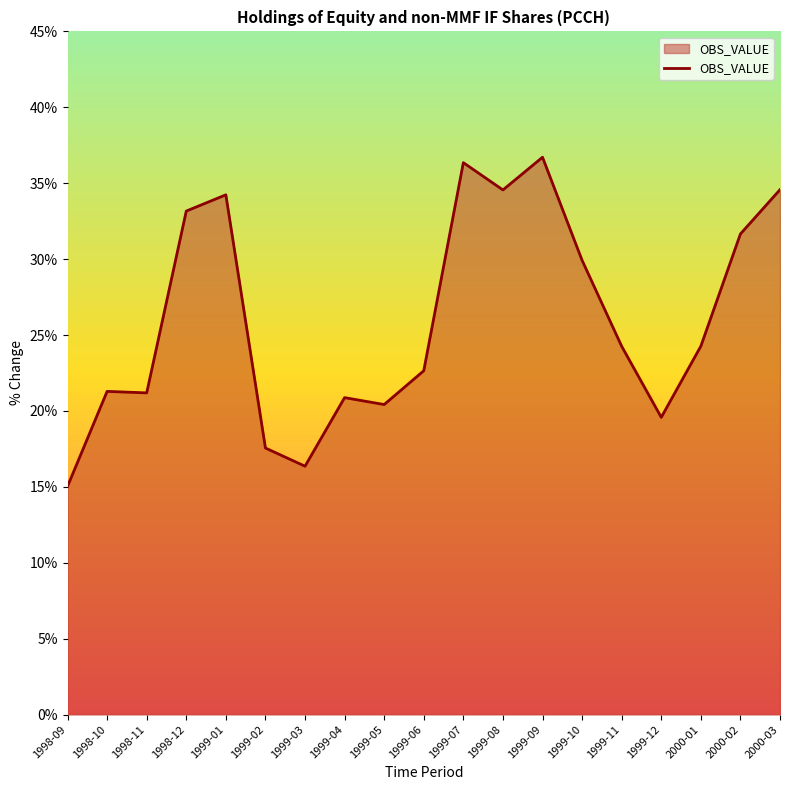

What is the difference between the maximum and minimum values?

21.7